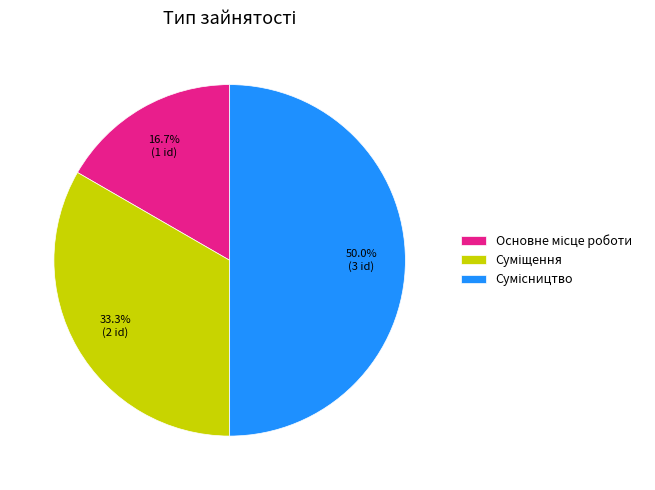

Is it true that Сумісництво is 62% of the pie?

False